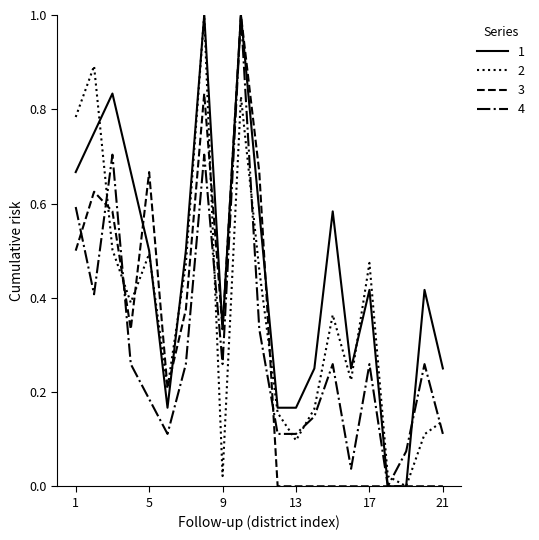

True or false: 4 and 2 intersect in this chart.

True